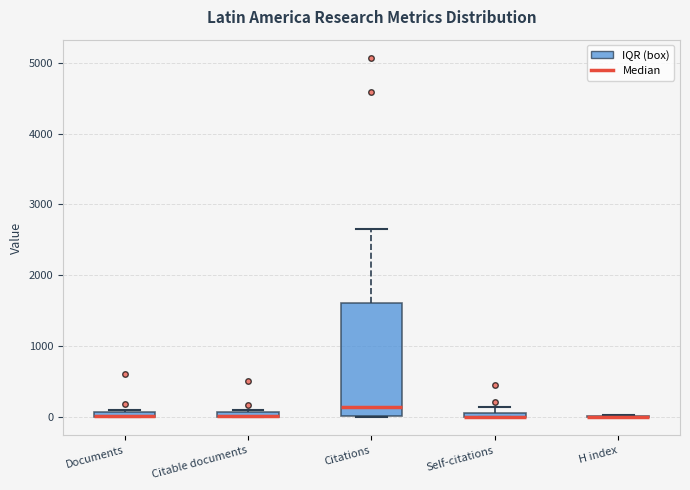

Comparing the boxes themselves (not the whiskers), which one is the tallest?

Citations